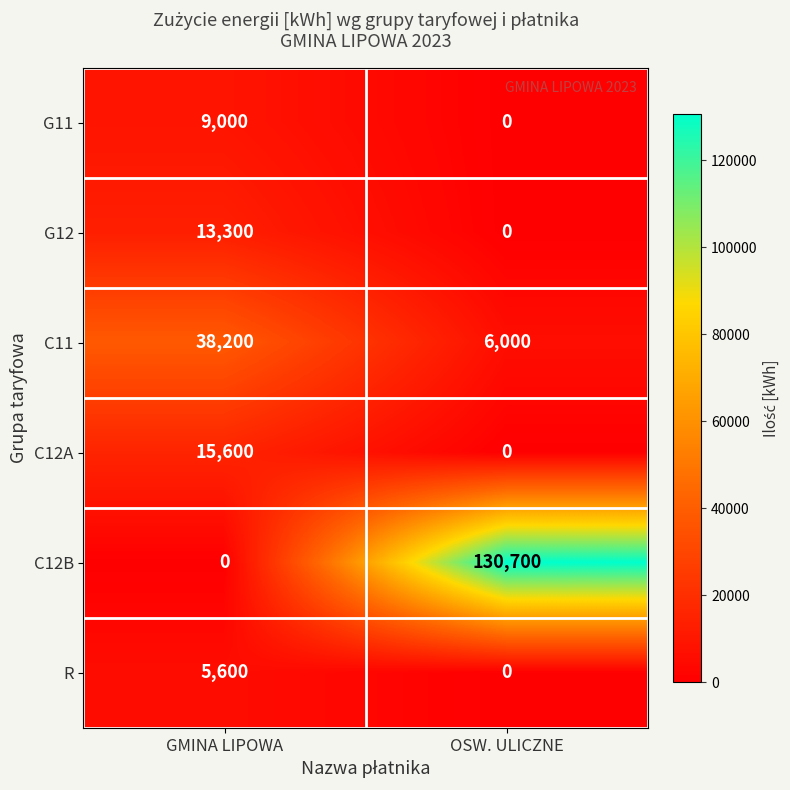

Reading right to left, extract all data points from this chart.

G11: 0	9000
G12: 0	13300
C11: 6000	38200
C12A: 0	15600
C12B: 130700	0
R: 0	5600